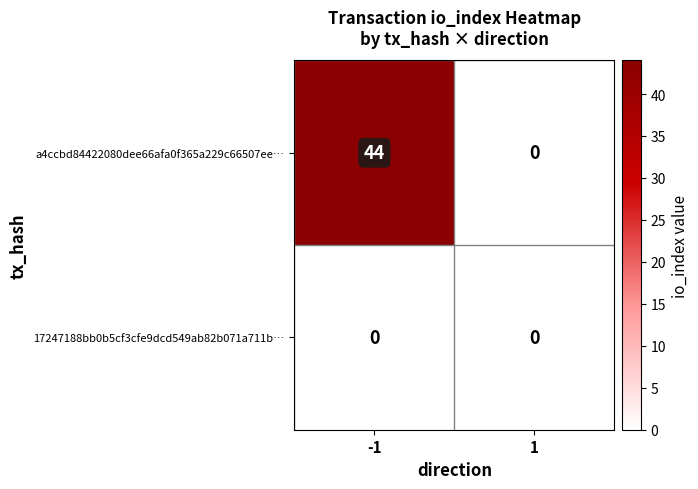

The value of a4ccbd84422080dee66afa0f365a229c66507ee… at 1 is 19. True or false?

False